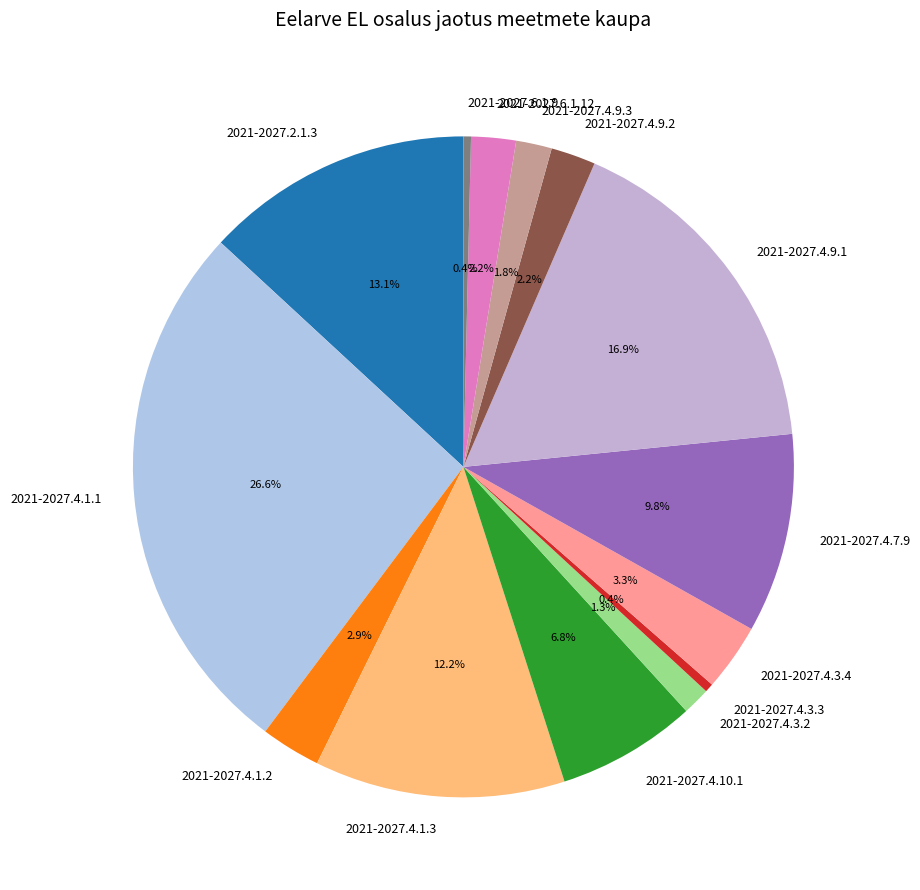

True or false: 2021-2027.4.1.3 accounts for 19% of the total.

False